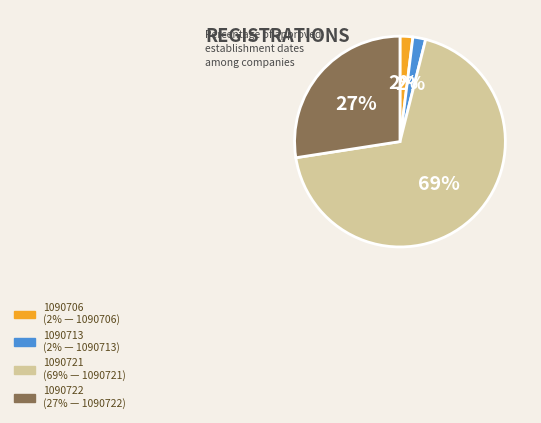

Does 1090721 account for over 50% of the chart?

Yes